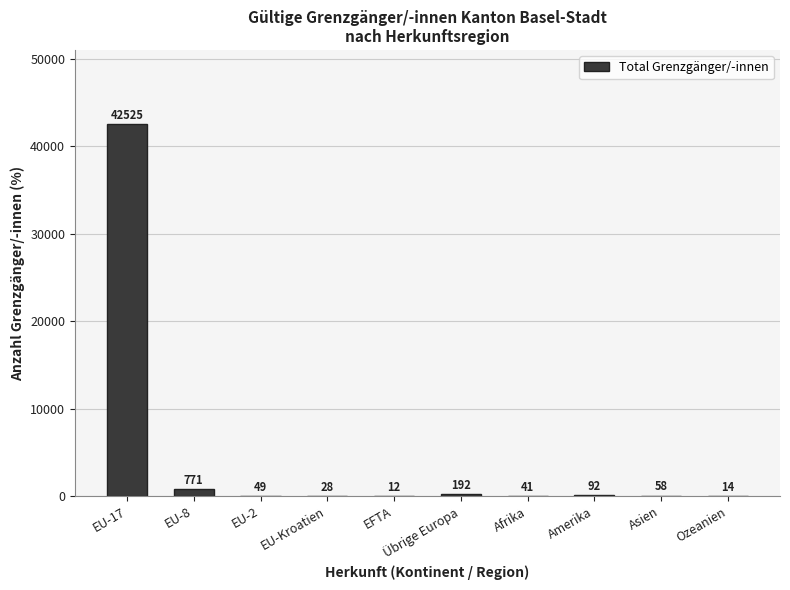

Where is the data nearest to the value 21268?

EU-8